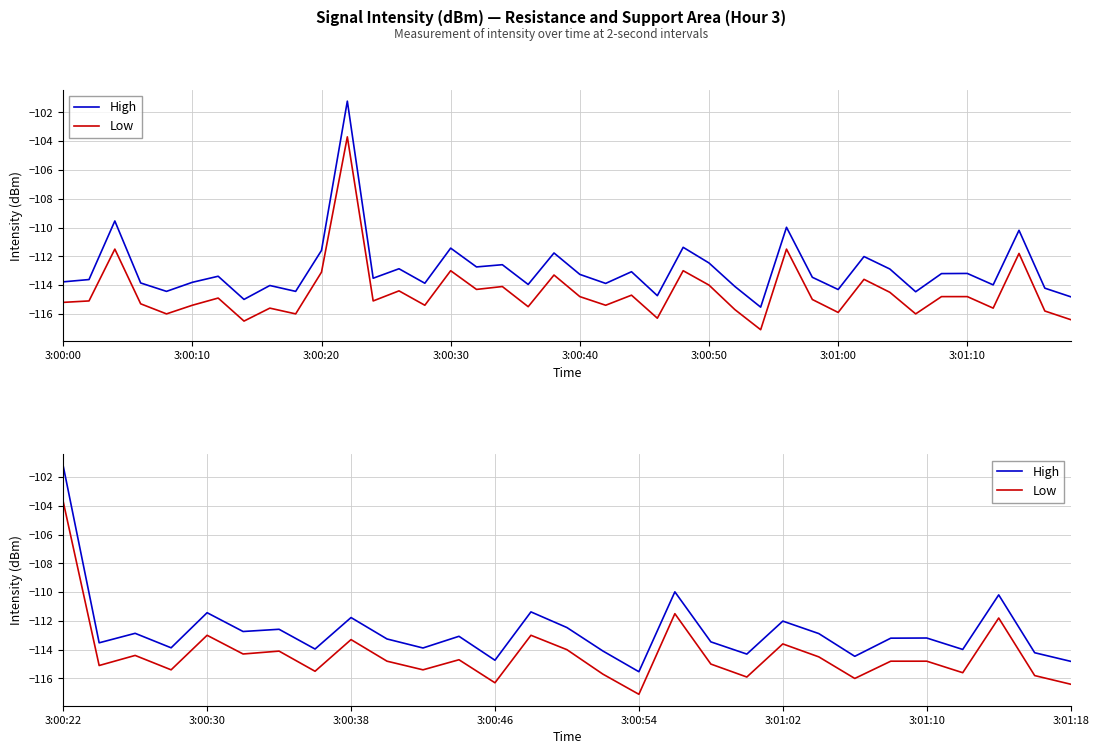

True or false: Low and High intersect in this chart.

False